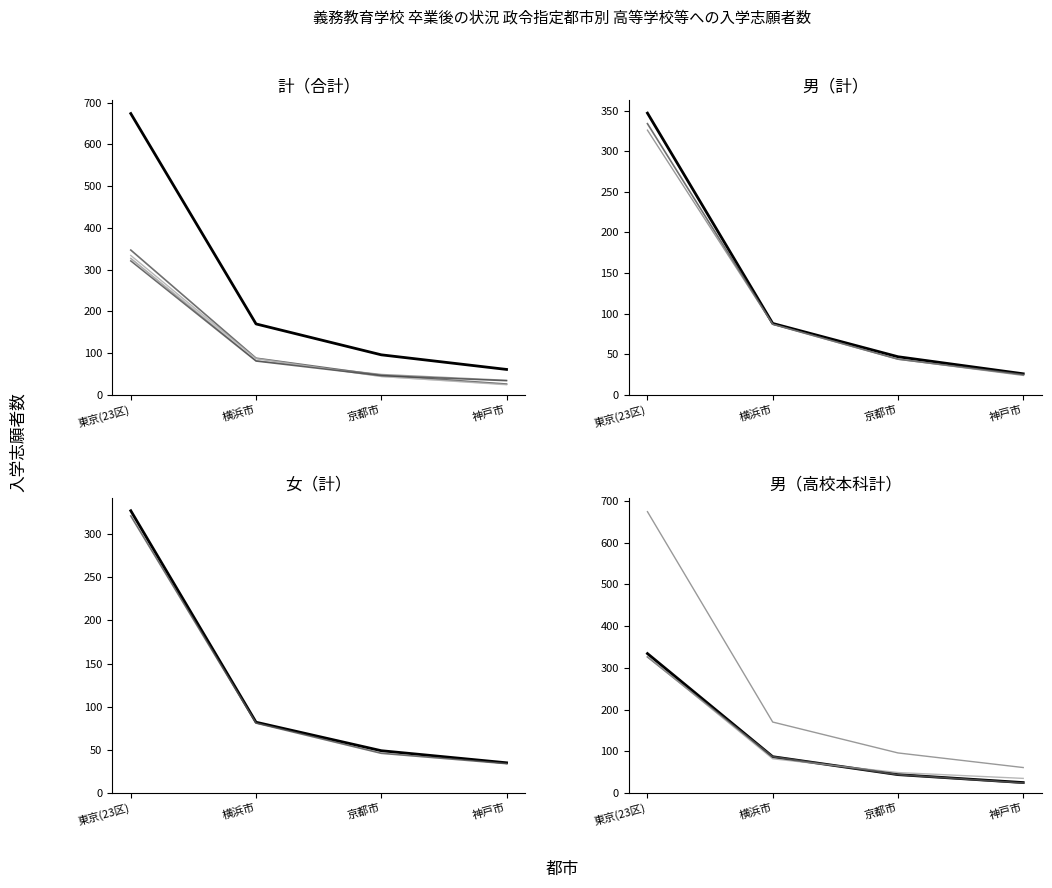

At which category does the chart reach its minimum across all series?

神戸市